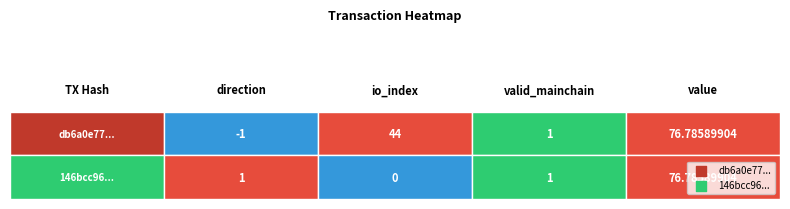

How many values in the 146bcc96b75135ccce30b7d60b55019eedc48d9 series are below 1?

1